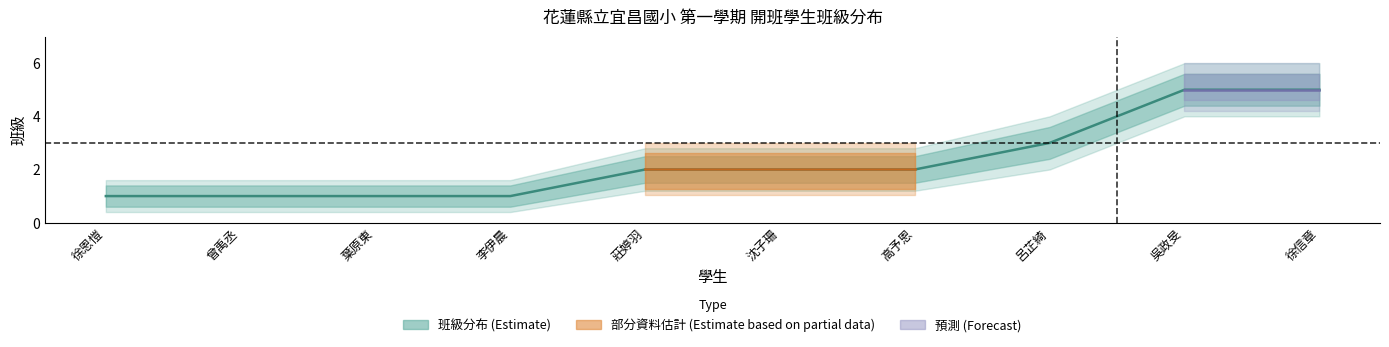

What is the difference between the values at 吳政旻 and 徐恩愷?

4